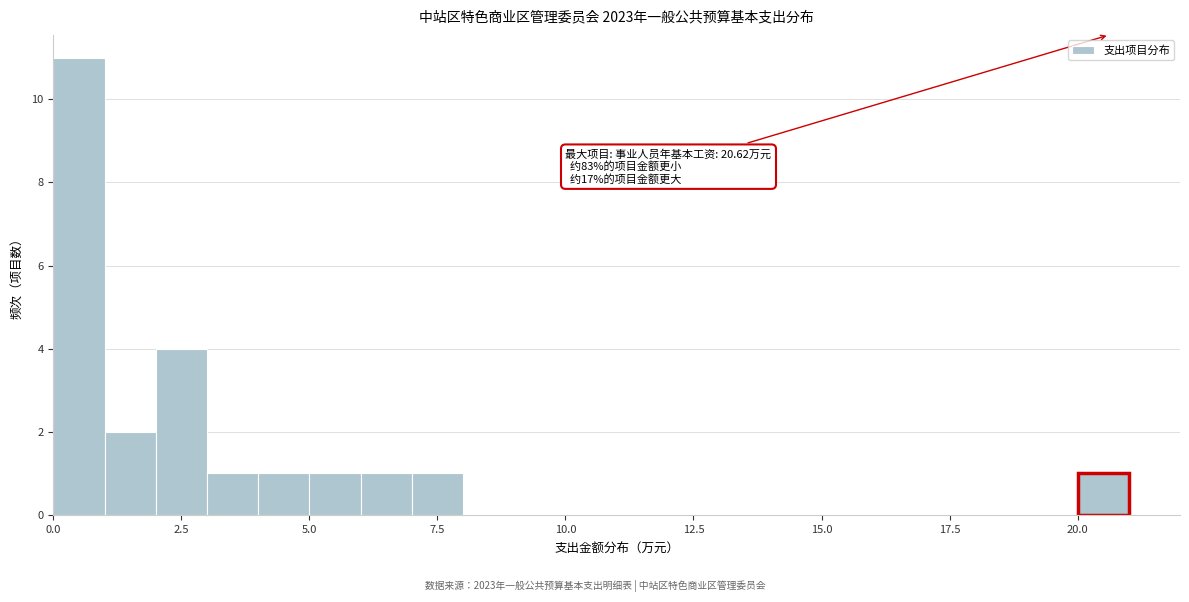

Around what value on the x-axis is the tallest bar? Give the approximate position of its centre, as read against the axis.

0.5